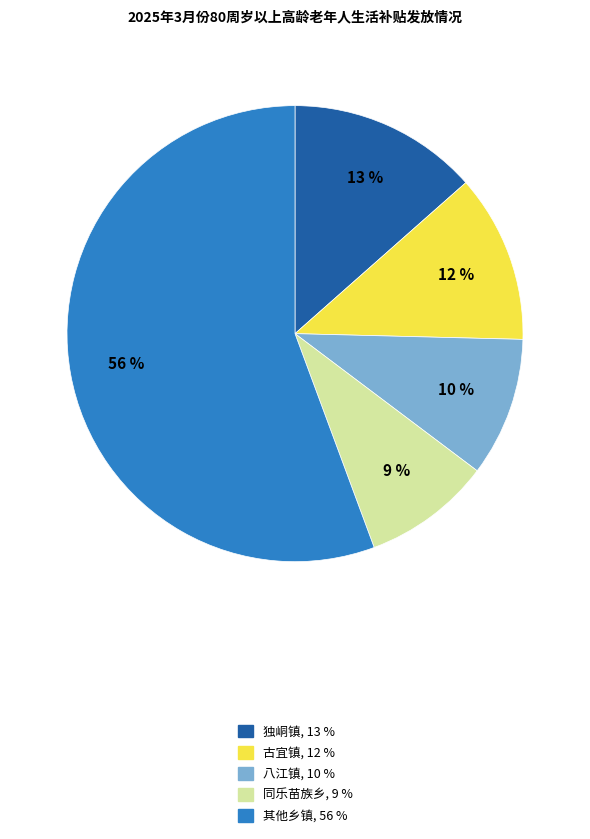

How many slices are in this pie chart?

5